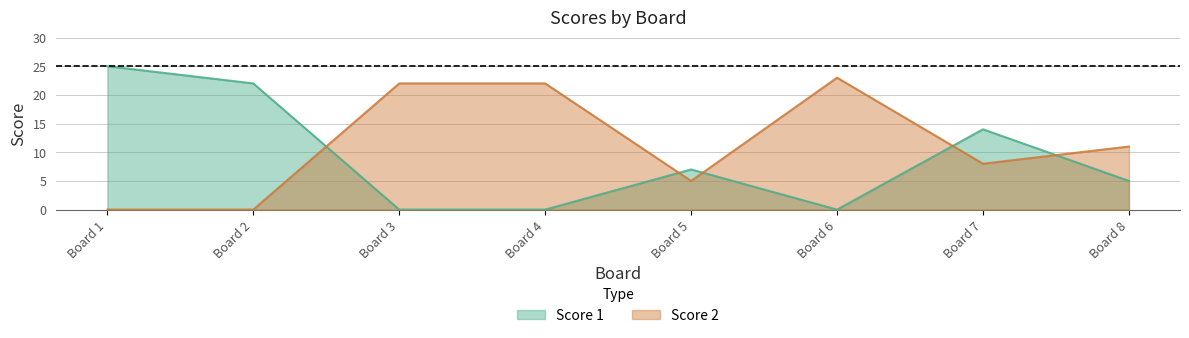

What is the difference between the Score 1 values at Board 1 and Board 4?

25